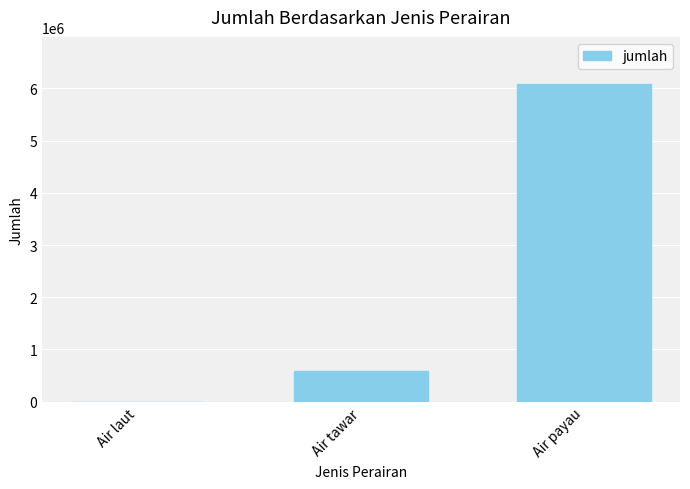

Which label corresponds to the largest value in the chart?

Air payau